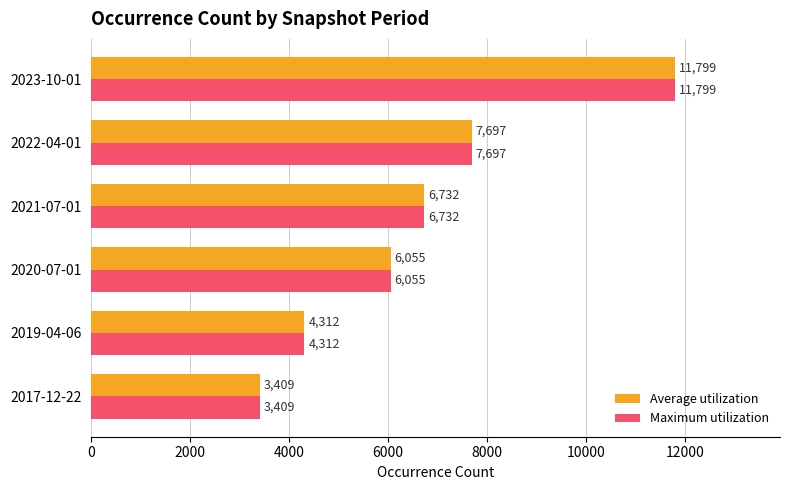

How many Average utilization values are between 4312 and 7697?

4